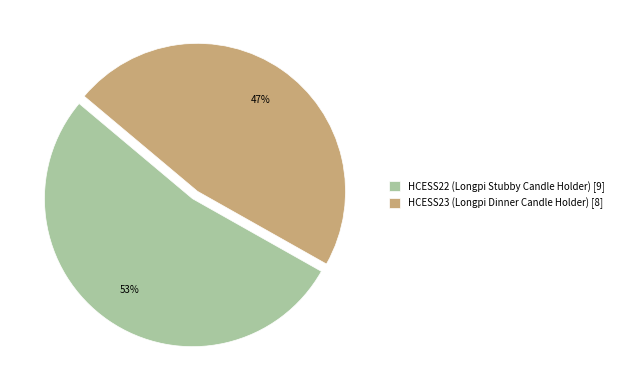

Do HCESS22 and HCESS23 together represent more than half of the pie?

Yes